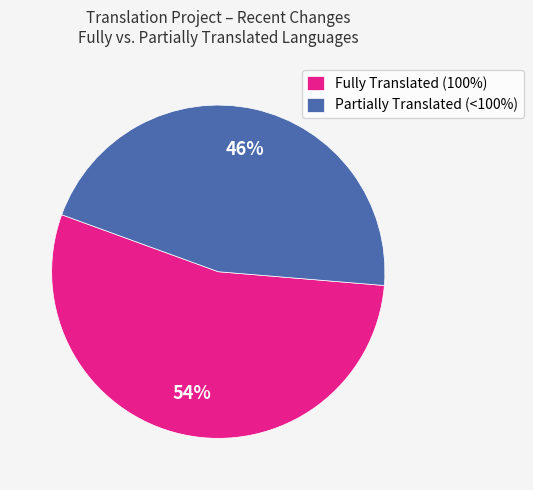

To the nearest percent, what is the average slice percentage?

50%